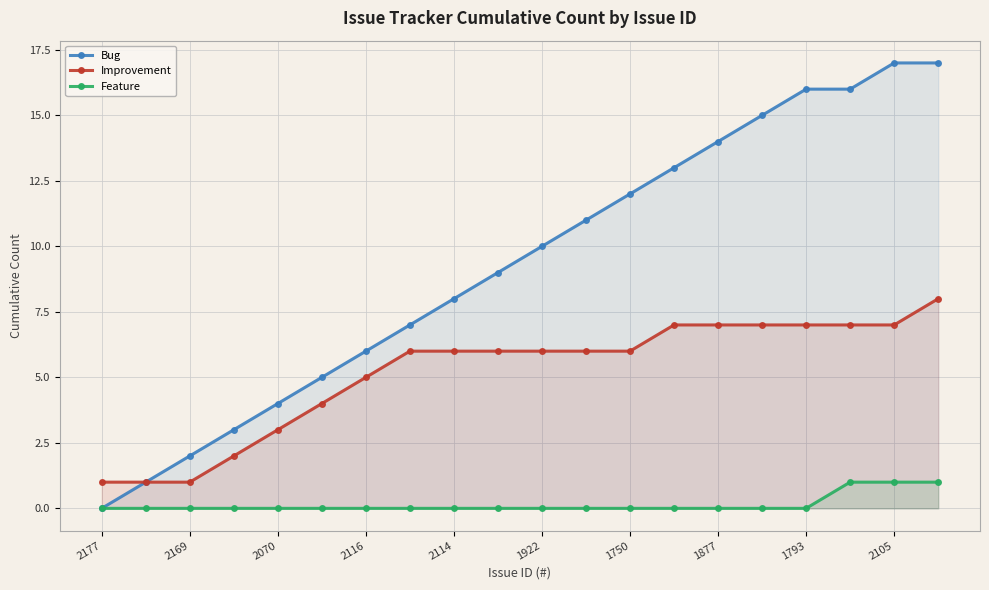

True or false: Improvement and Bug cross at least once.

False